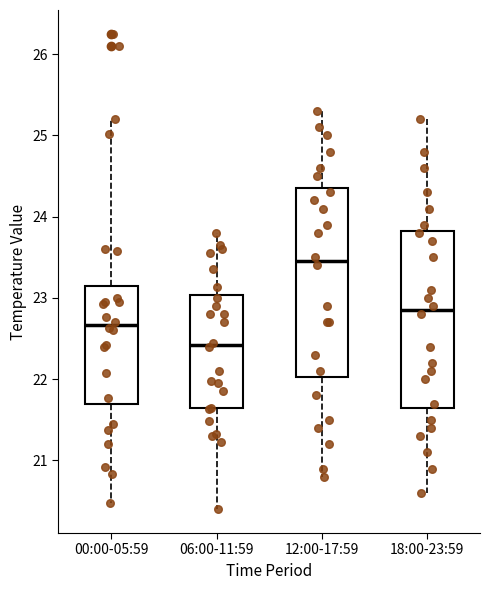

Where does the median line of the box for 18:00-23:59 sit on the y-axis? The values are not printed on the chart, so give them approximately, as read against the axis.

22.9